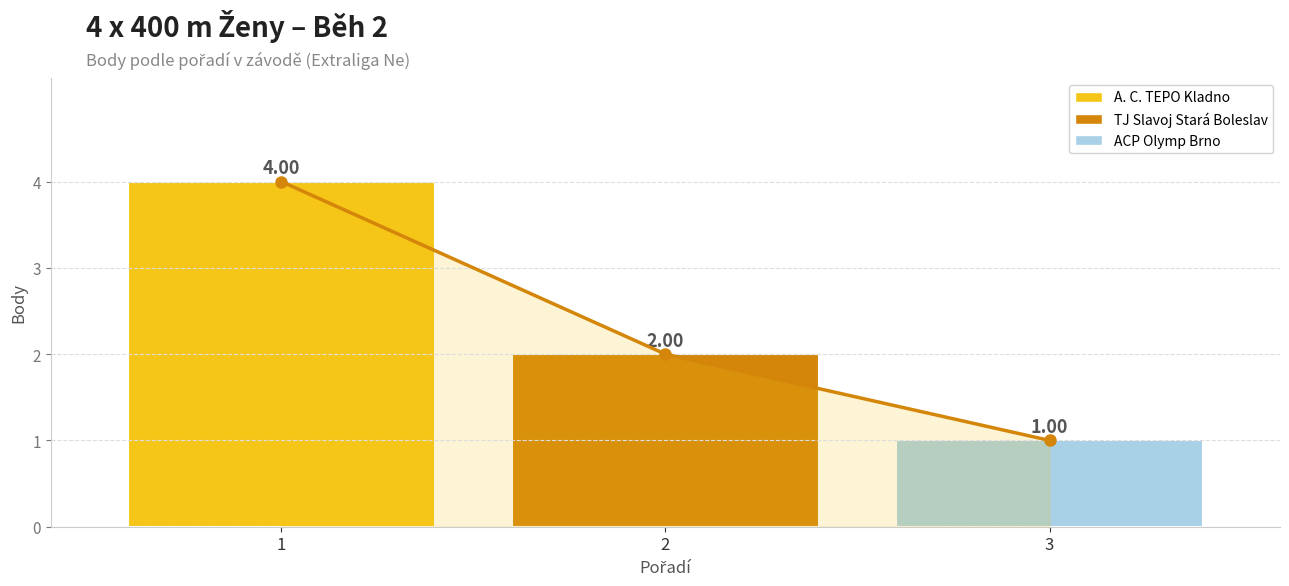

Where does the data first go above 2?

1